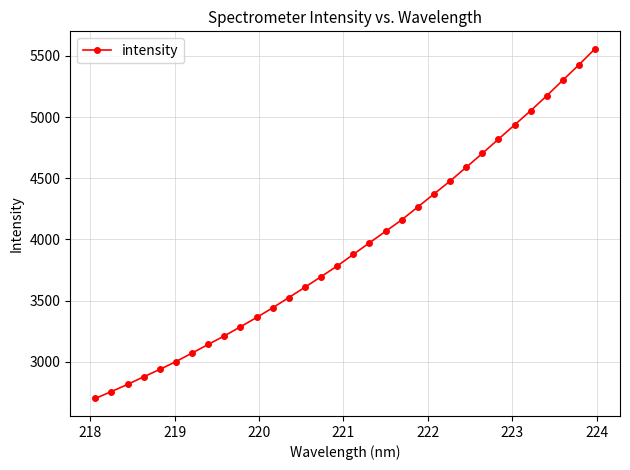

True or false: the data has more than 2 interior local peaks.

False